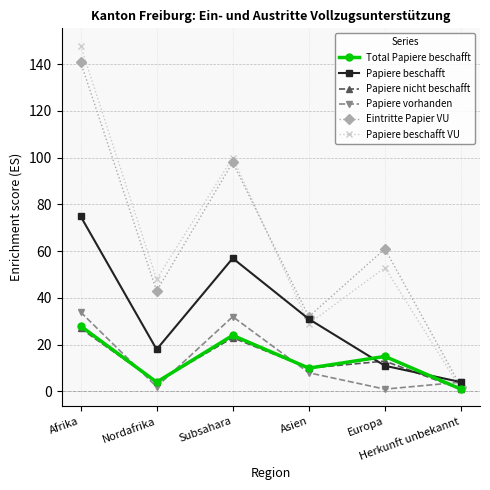

What are all the series names shown in the legend?

Total Papiere beschafft, Papiere beschafft, Papiere nicht beschafft, Papiere vorhanden, Eintritte Papier VU, Papiere beschafft VU